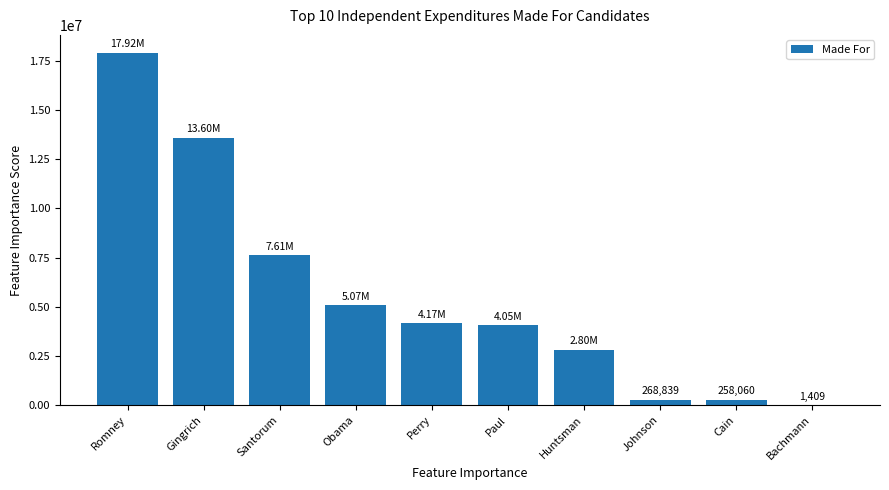

Where is the data nearest to the value 8961232?

Santorum